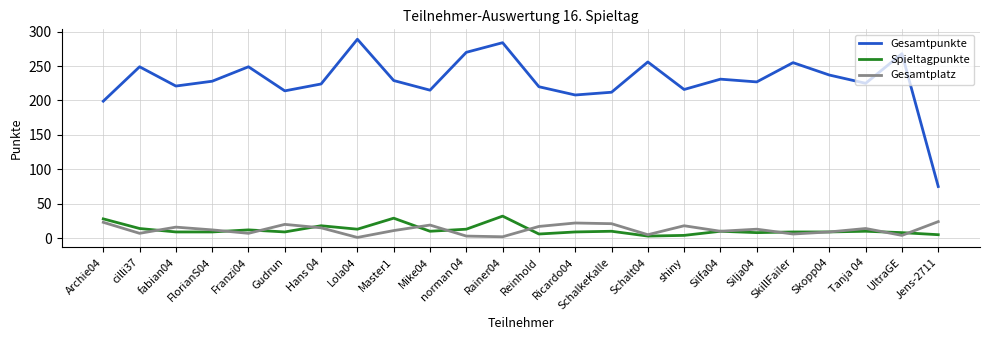

What position from the left is Lola04?

8